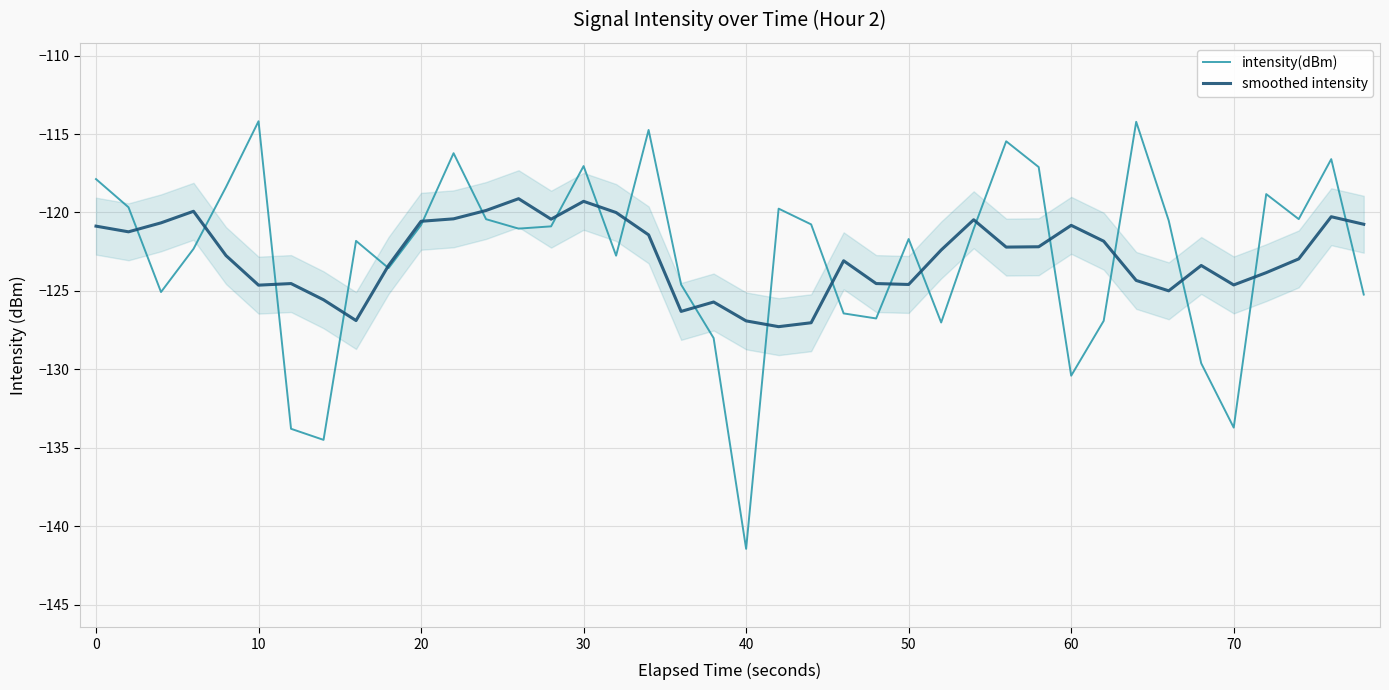

What is the highest value of the intensity(dBm) series?

-114.2